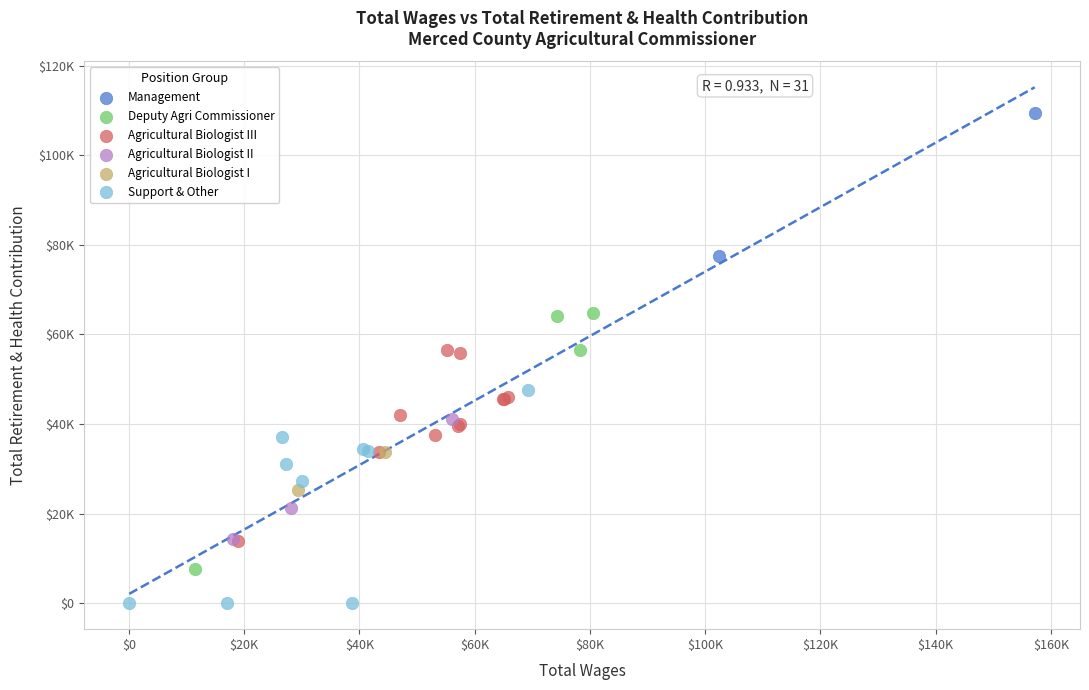

Which series contains the lowest Y value?

Support & Other